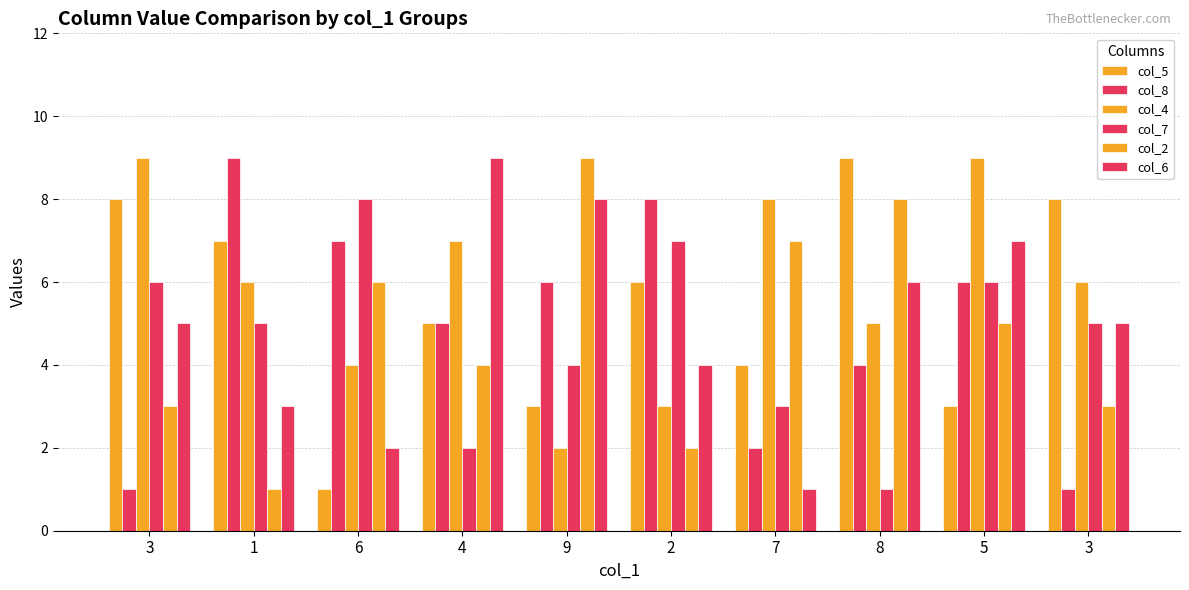

Which series changed the most between 9 and 2?

col_2